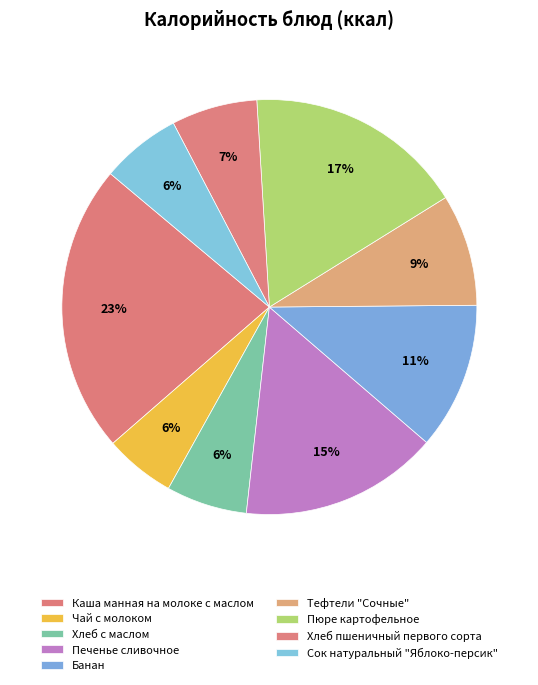

Does Печенье сливочное account for over 50% of the chart?

No